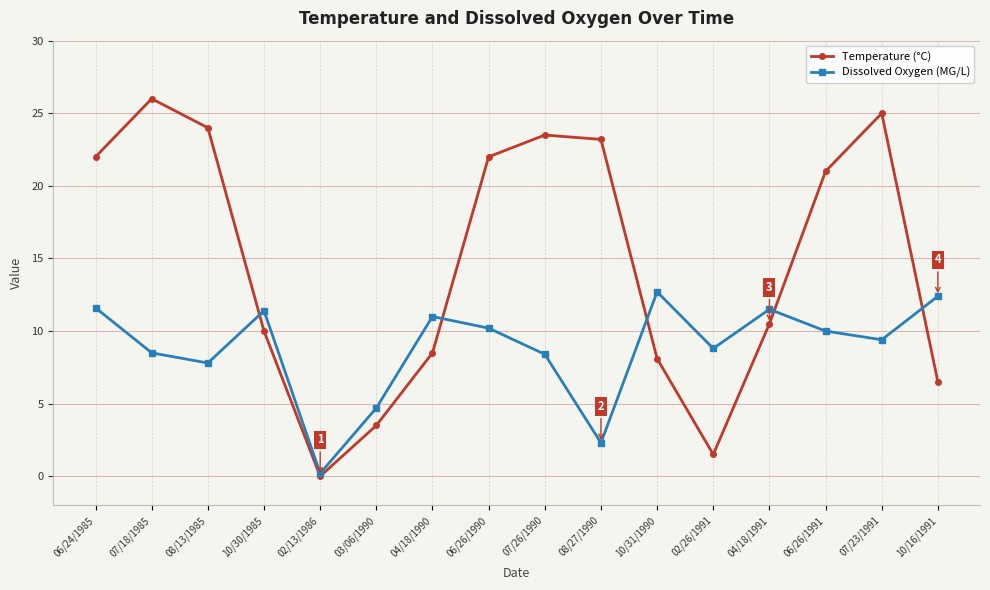

At which category does Temperature (°C) reach its first local peak?

07/18/1985